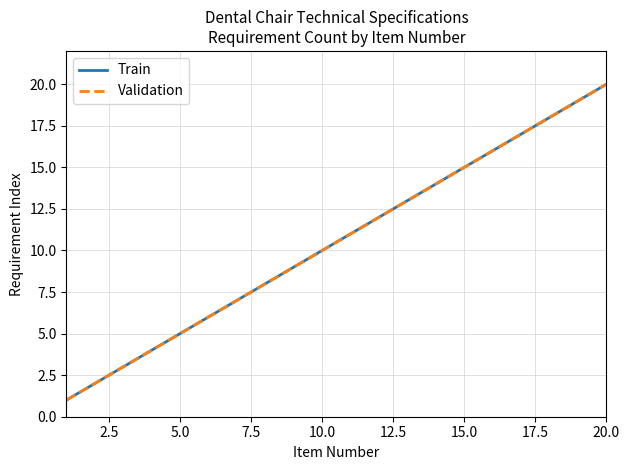

Is this an area chart (filled region under the line)?

No